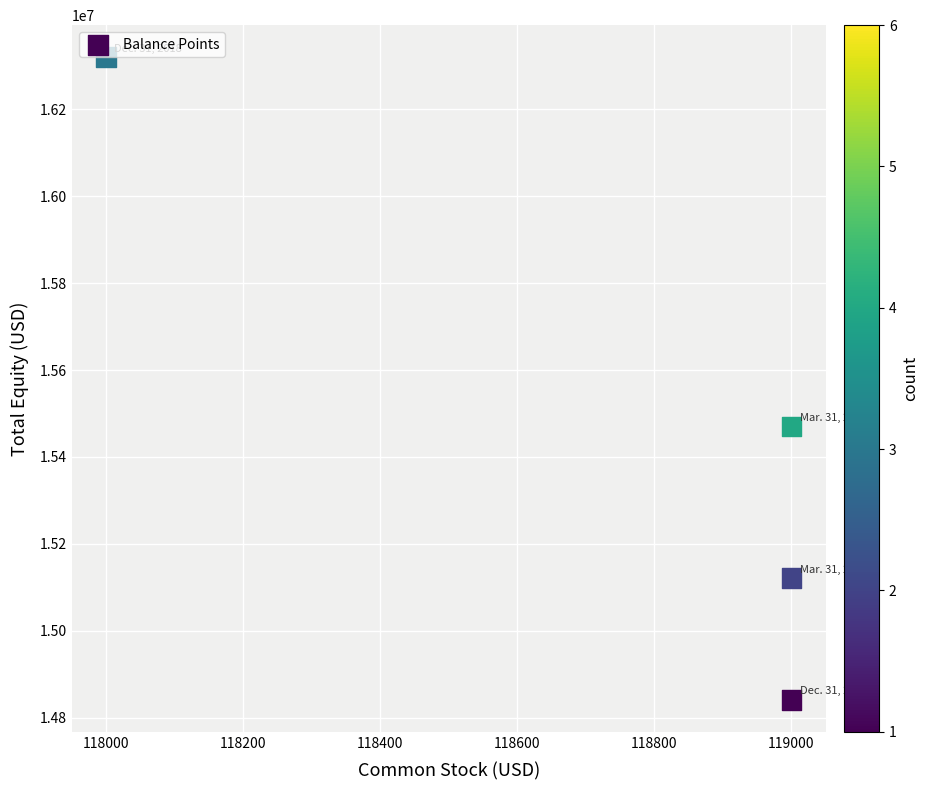

What is the average X value?

118750